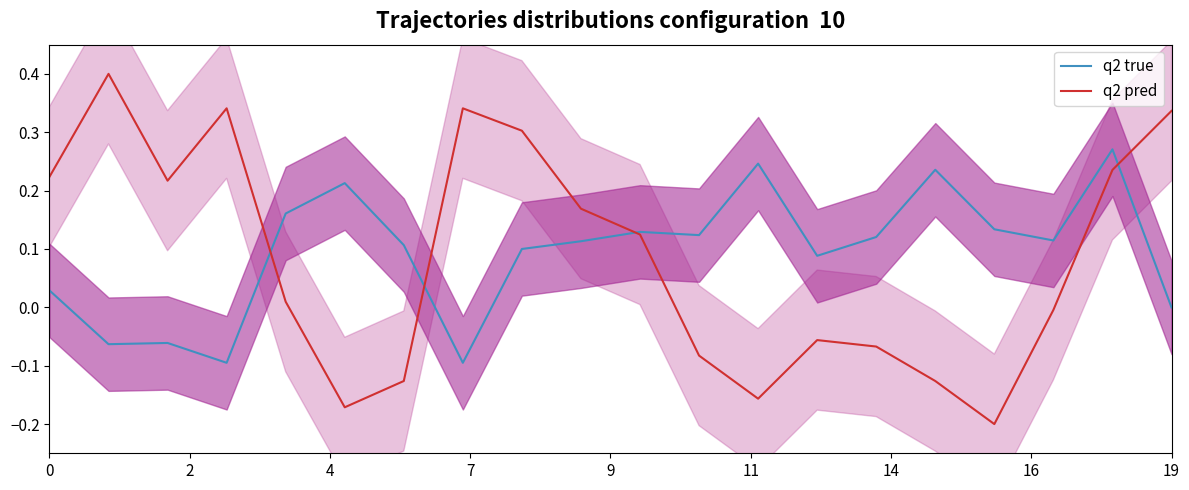

What is the highest value of the q2 pred series?

0.4